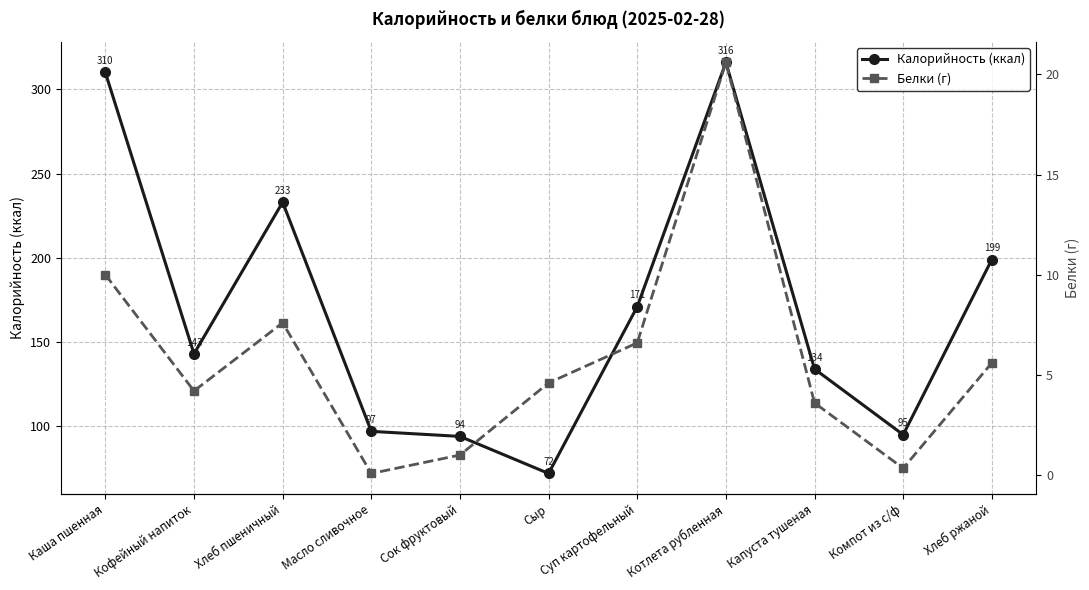

True or false: Калорийность (ккал) and Белки (г) cross at least once.

False